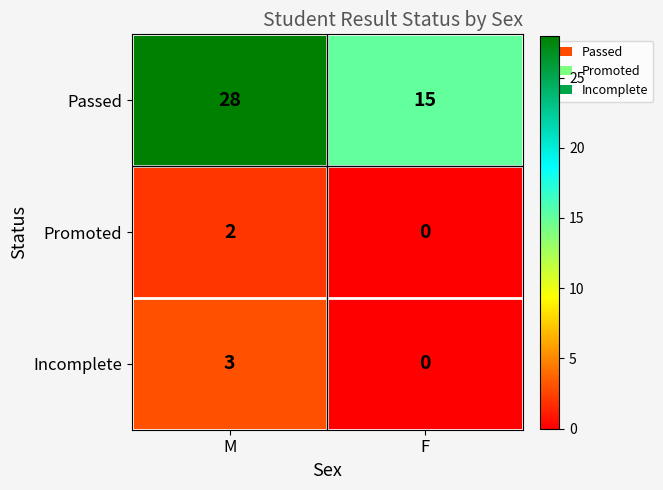

Reading left to right, list all the values displayed in this chart.

Passed: 28	15
Promoted: 2	0
Incomplete: 3	0